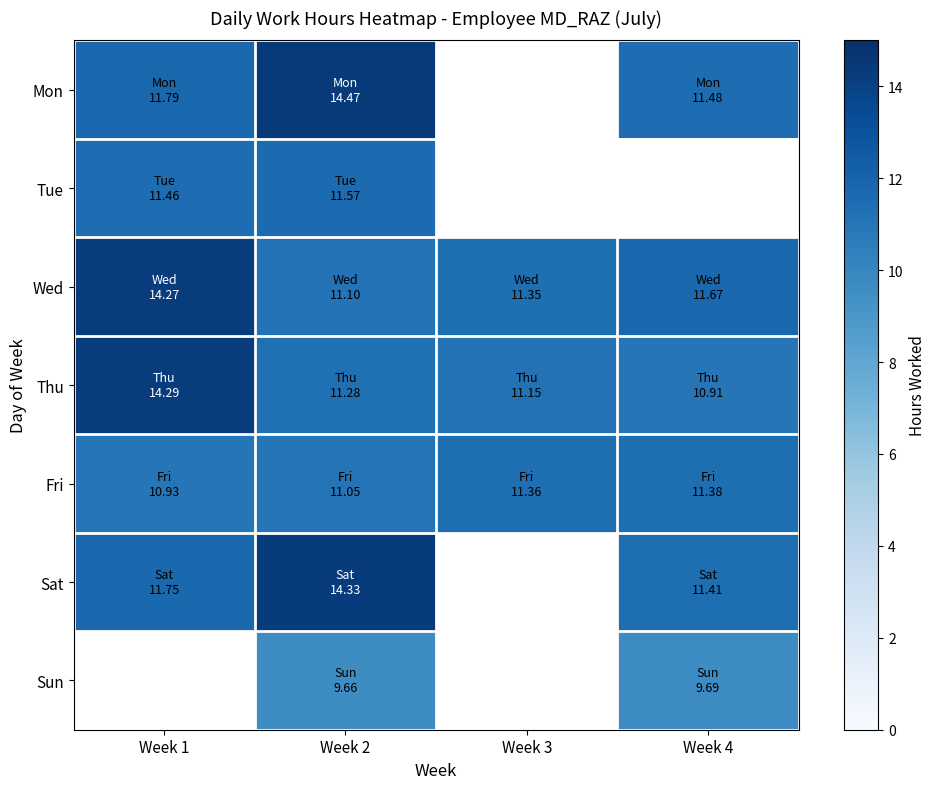

True or false: Tue has a value of 16.7 at Week 1.

False